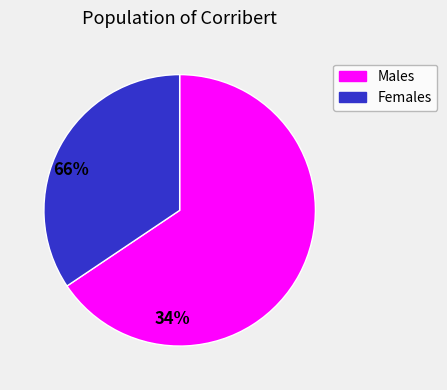

Is there any slice that represents more than half of the pie?

Yes